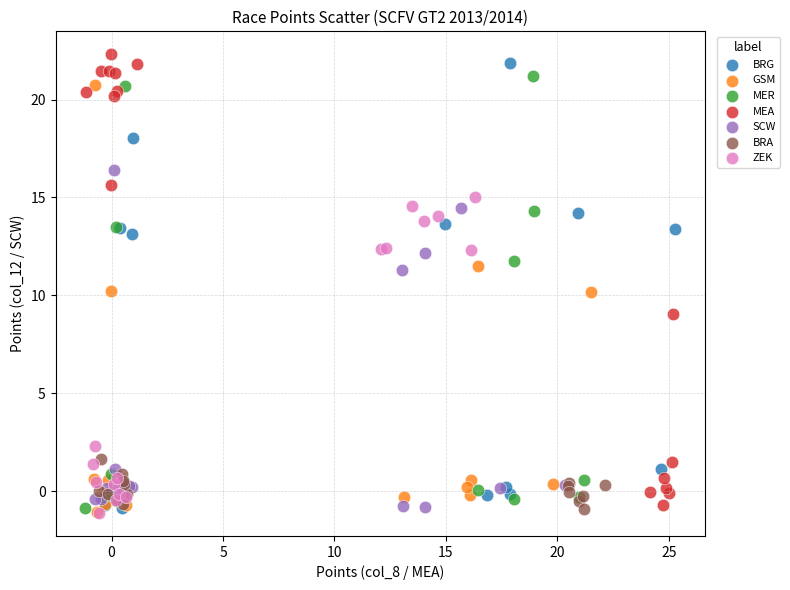

What are all the series names shown in the legend?

BRG, GSM, MER, MEA, SCW, BRA, ZEK